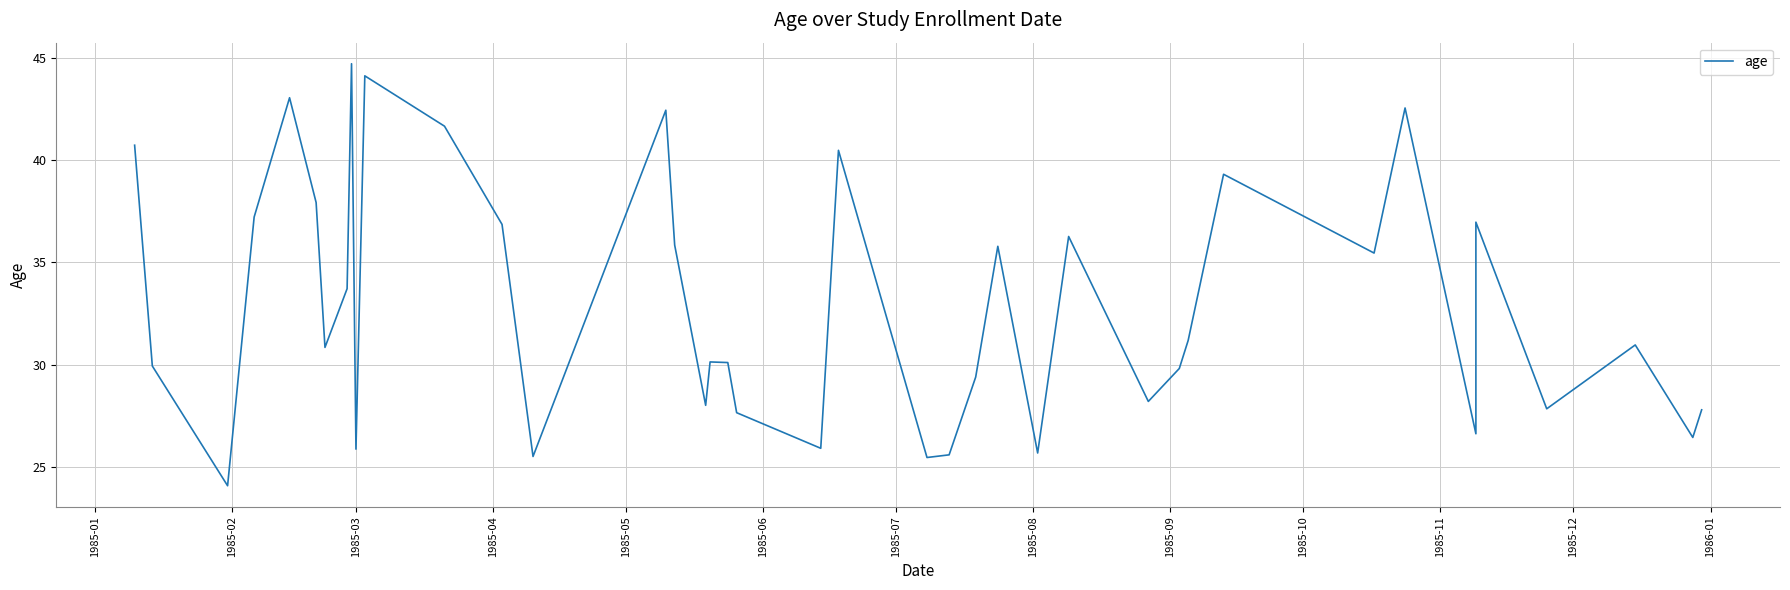

What is the difference between the second highest and minimum values?

20.0